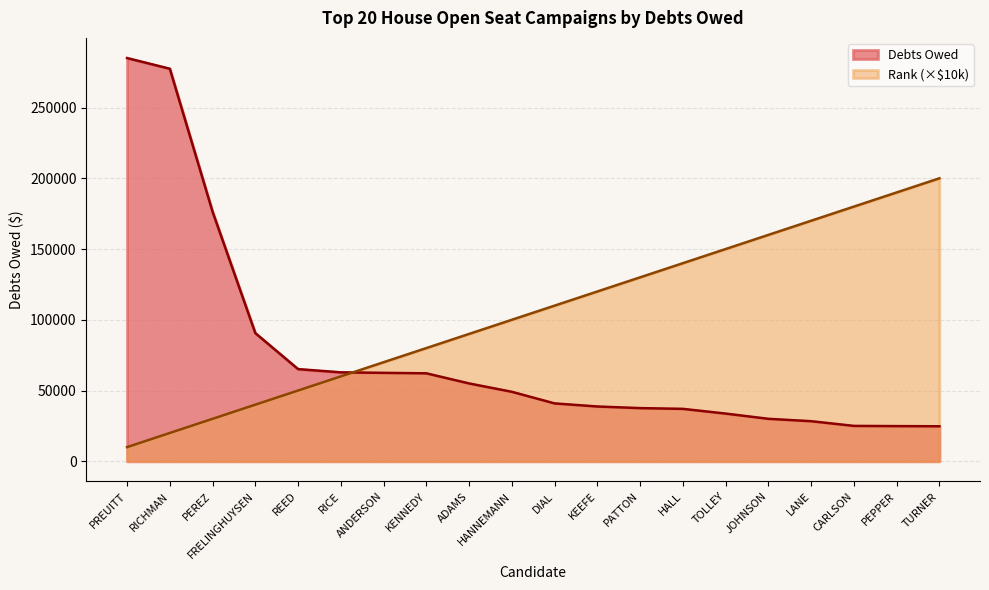

List the series in order of their peak value, lowest first.

Rank (×$10k), Debts Owed